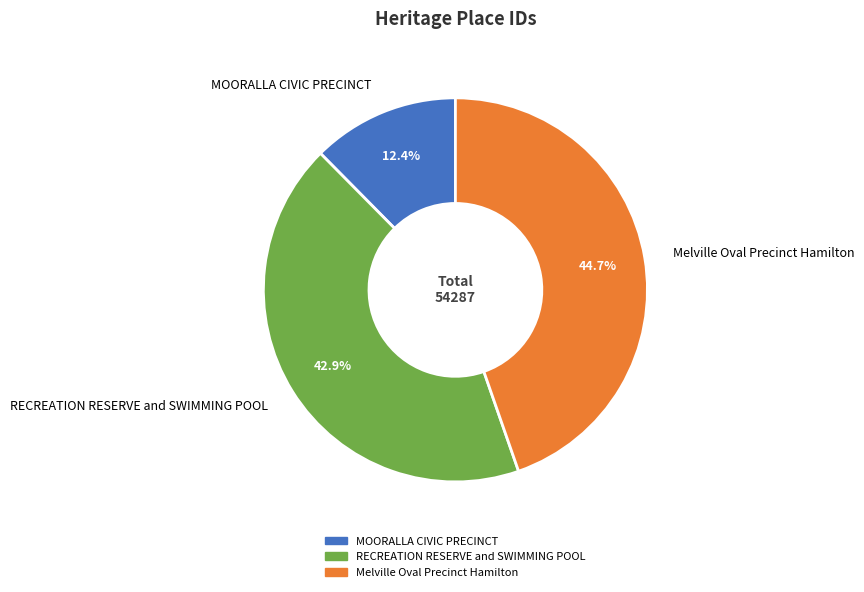

Rank the categories by value from lowest to highest.

MOORALLA CIVIC PRECINCT, RECREATION RESERVE and SWIMMING POOL, Melville Oval Precinct Hamilton